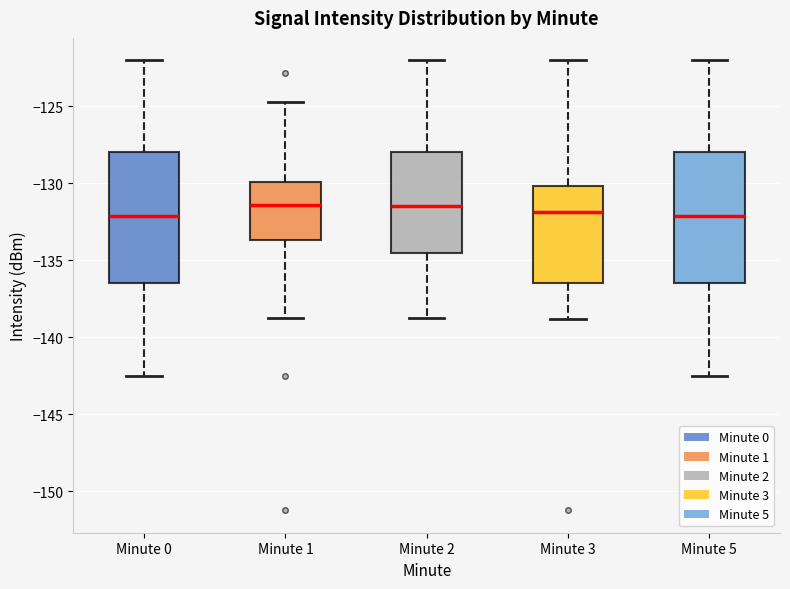

Reading left to right, transcribe this box plot: for each box, give where its median line is, the range the box spans, and where its two whiskers end, as read against the y-axis. The values are not printed on the chart, so give them approximately, as read against the axis.

Minute 0: median -132.0, box -136.5 to -128.0, whiskers -142.5 to -122.0
Minute 1: median -131.5, box -133.5 to -130.0, whiskers -139.0 to -124.5
Minute 2: median -131.5, box -134.5 to -128.0, whiskers -138.5 to -122.0
Minute 3: median -132.0, box -136.5 to -130.0, whiskers -139.0 to -122.0
Minute 5: median -132.0, box -136.5 to -128.0, whiskers -142.5 to -122.0